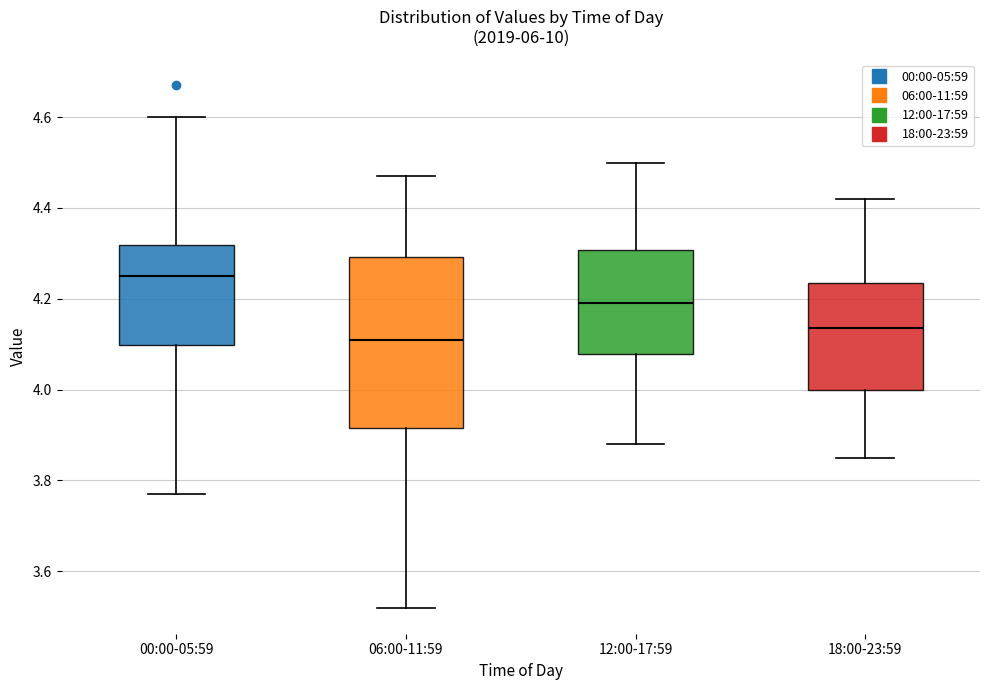

Reading left to right, read every box against the y-axis: the position of its median line, the range the box covers, and the ends of its whiskers. The values are not printed on the chart, so give them approximately, as read against the axis.

00:00-05:59: median 4.26, box 4.10 to 4.32, whiskers 3.78 to 4.60
06:00-11:59: median 4.12, box 3.92 to 4.30, whiskers 3.52 to 4.48
12:00-17:59: median 4.20, box 4.08 to 4.30, whiskers 3.88 to 4.50
18:00-23:59: median 4.14, box 4.00 to 4.24, whiskers 3.86 to 4.42